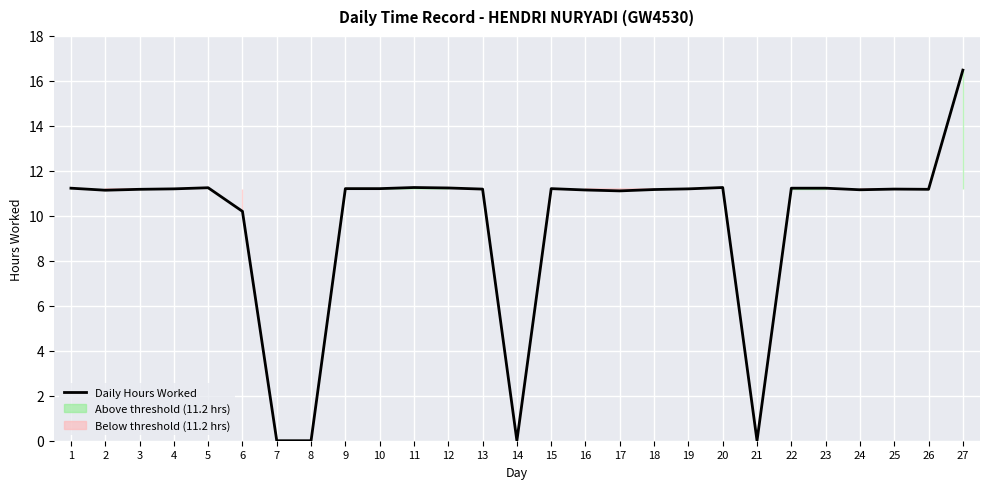

Which label corresponds to the smallest value in the chart?

7